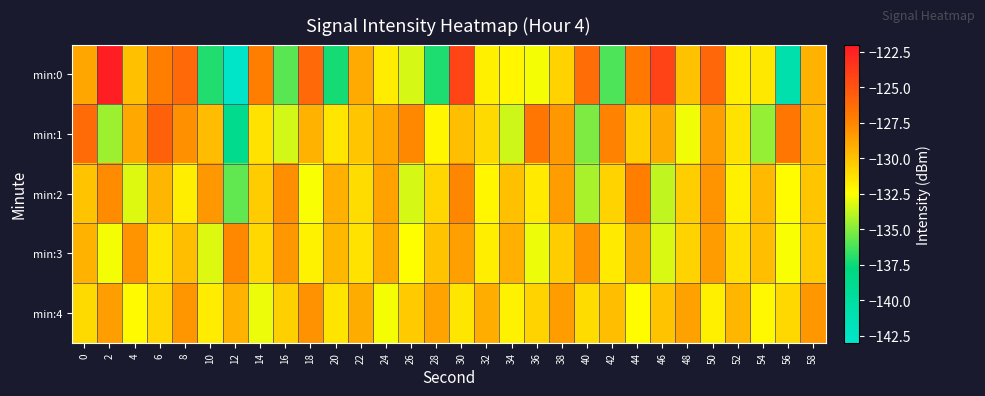

What is the spread (max minus min) of values at 14?

5.7